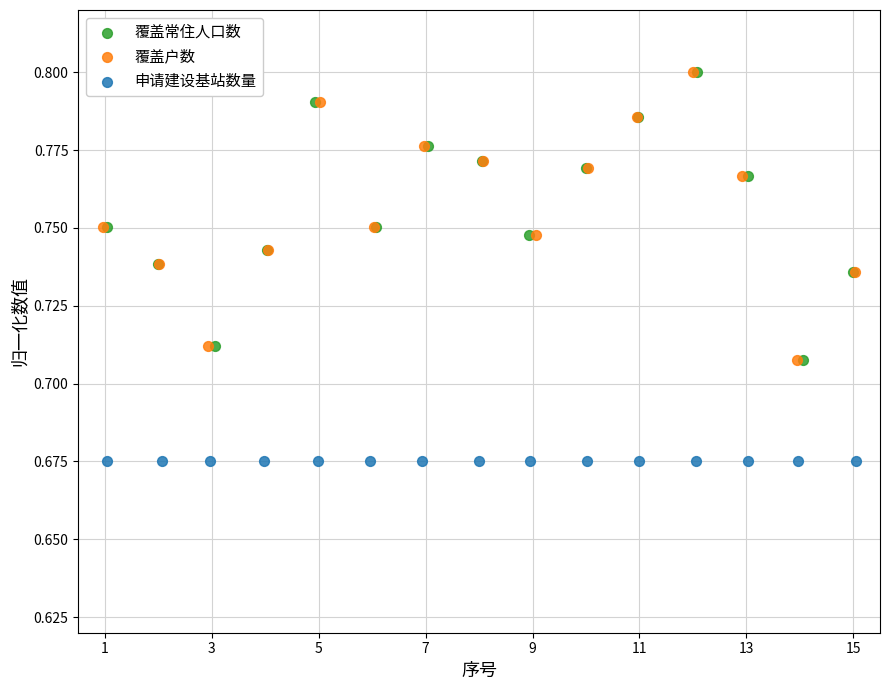

Which series contains the lowest Y value?

申请建设基站数量